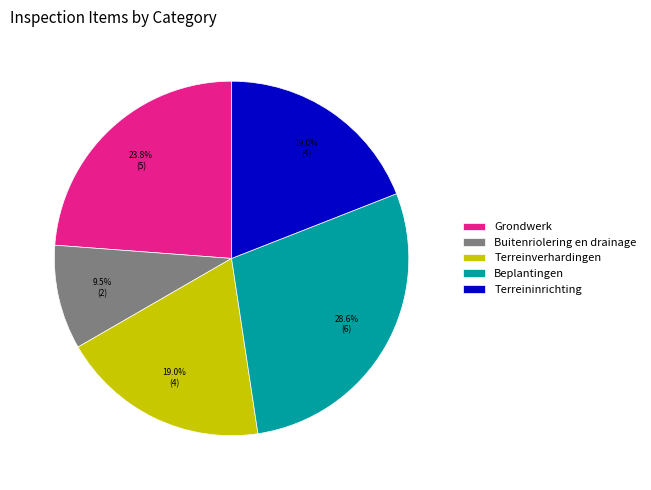

Is Beplantingen the majority of the pie?

No